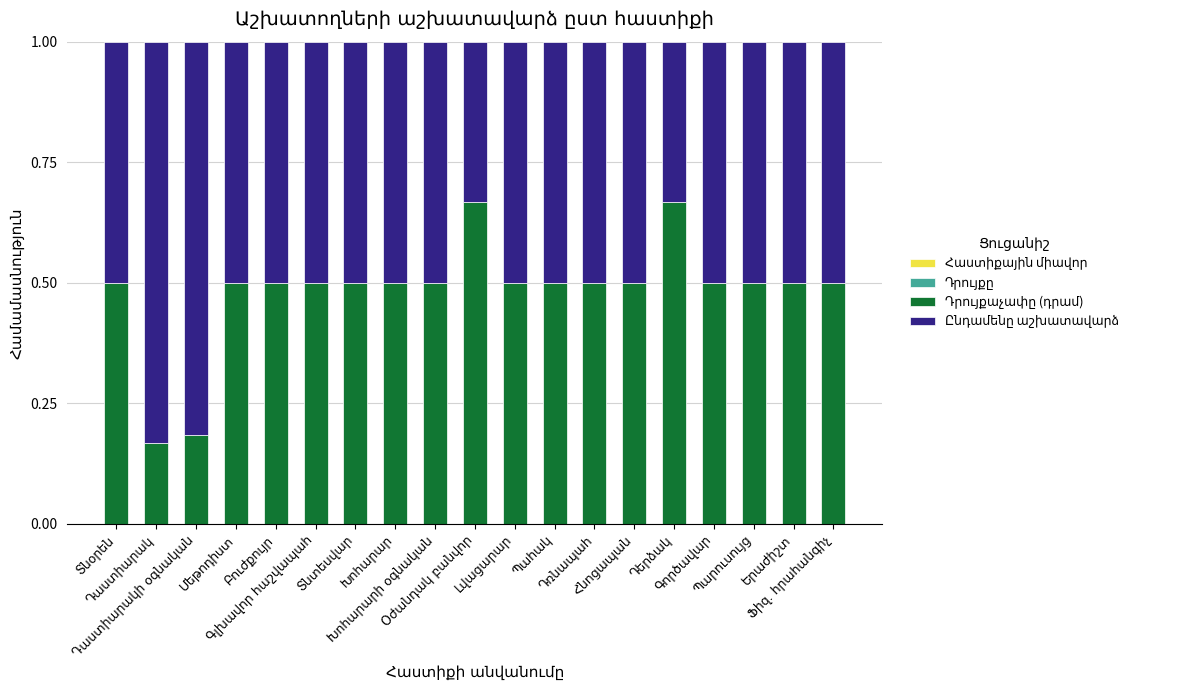

What is the value of the Ընդամենը աշխատավարձ bar at the 4th from the left?

0.5